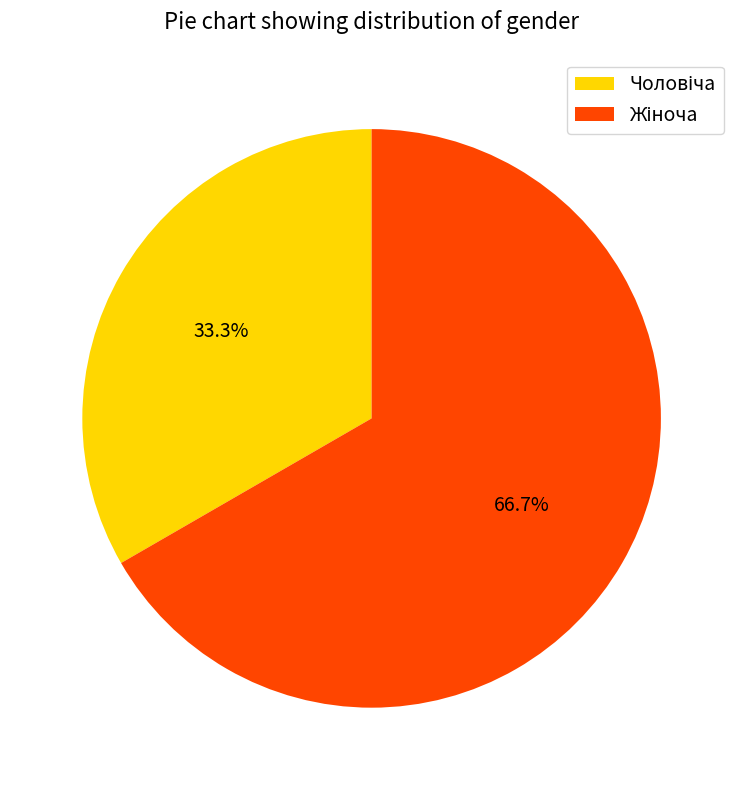

Does any single category account for the majority?

Yes